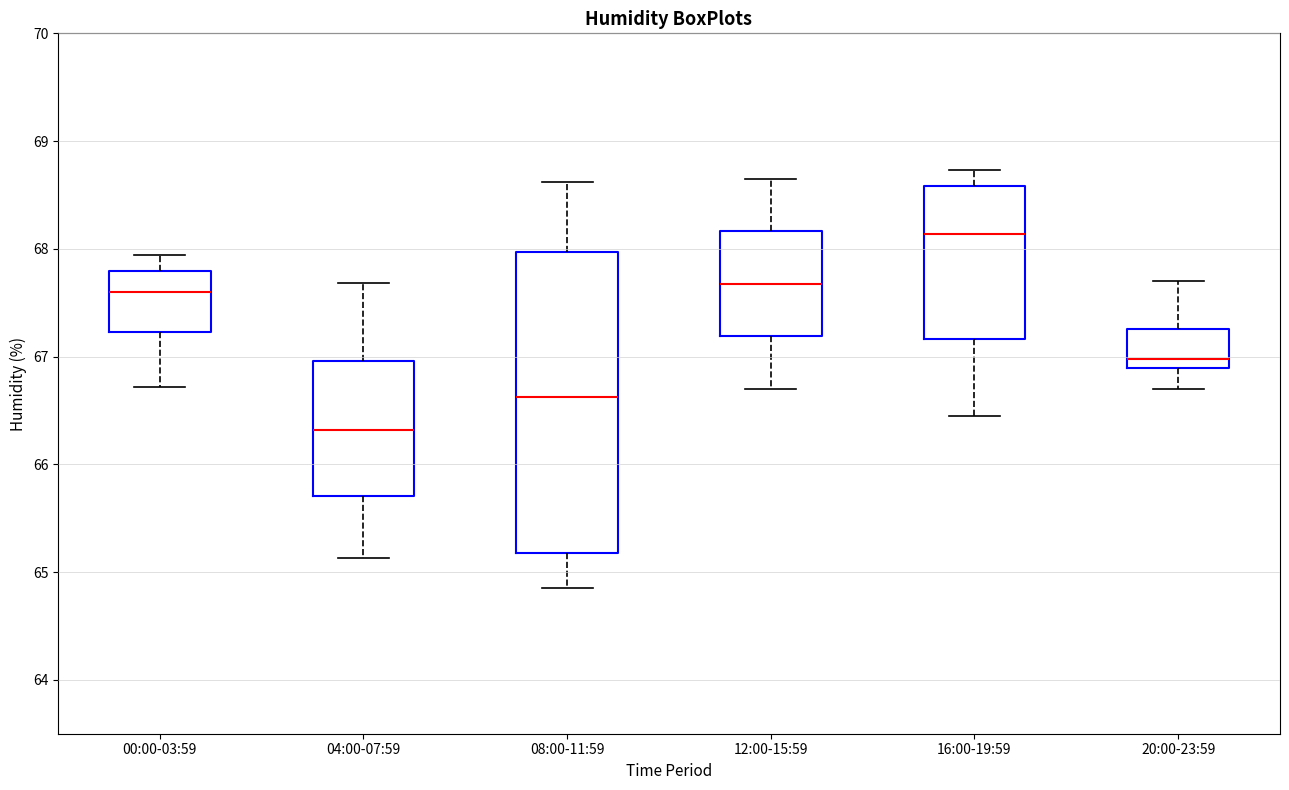

Where does the upper whisker of the box for 04:00-07:59 end on the y-axis? The values are not printed on the chart, so give them approximately, as read against the axis.

67.7